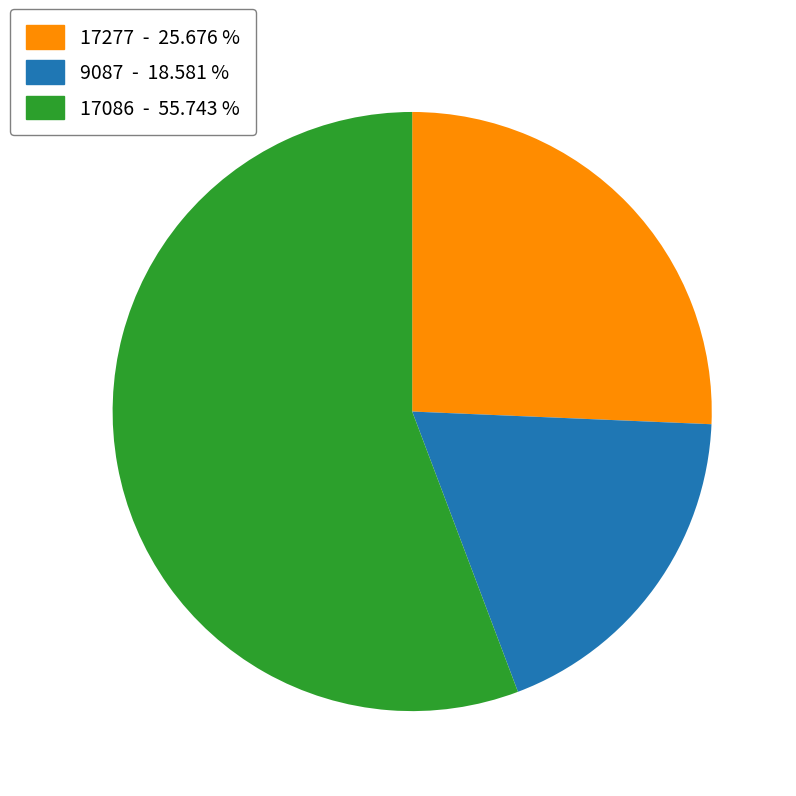

Rank the categories by value from highest to lowest.

17086, 17277, 9087